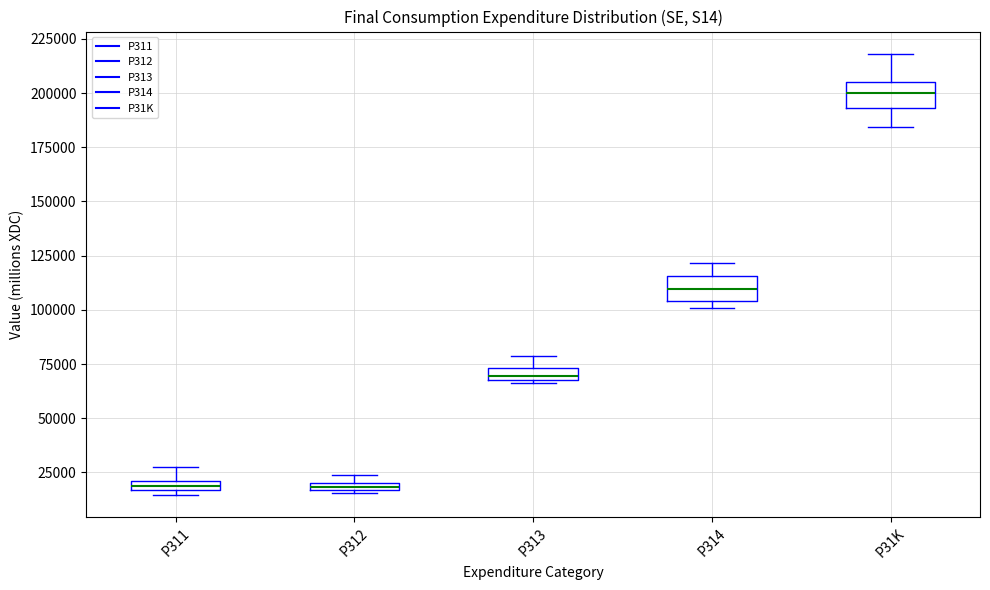

Where is the lower edge of the box for P312 on the y-axis? The values are not printed on the chart, so give them approximately, as read against the axis.

15000